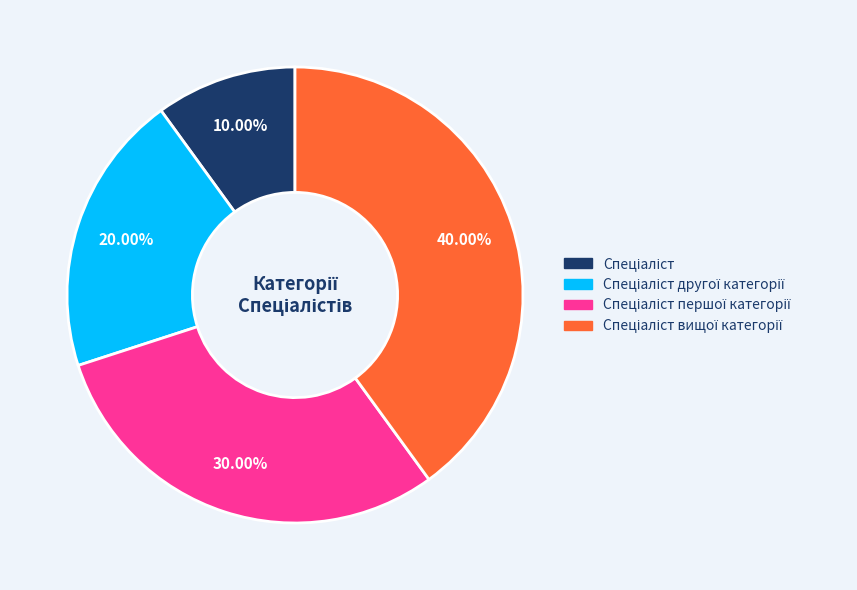

Is there a majority slice in this chart?

No